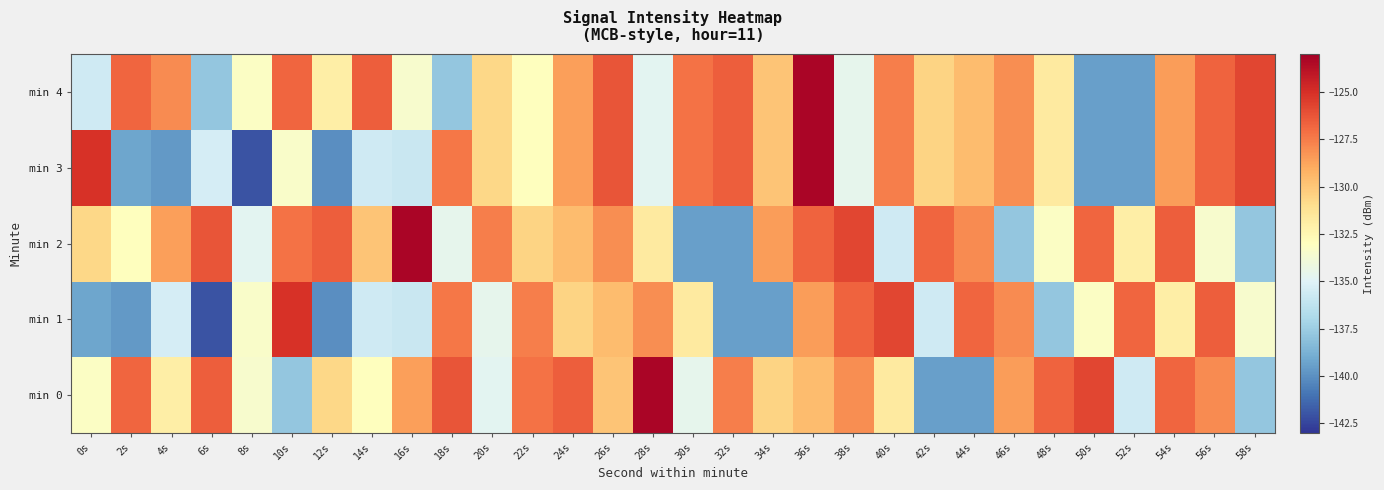

At which category is the sum across all series the highest?

36s